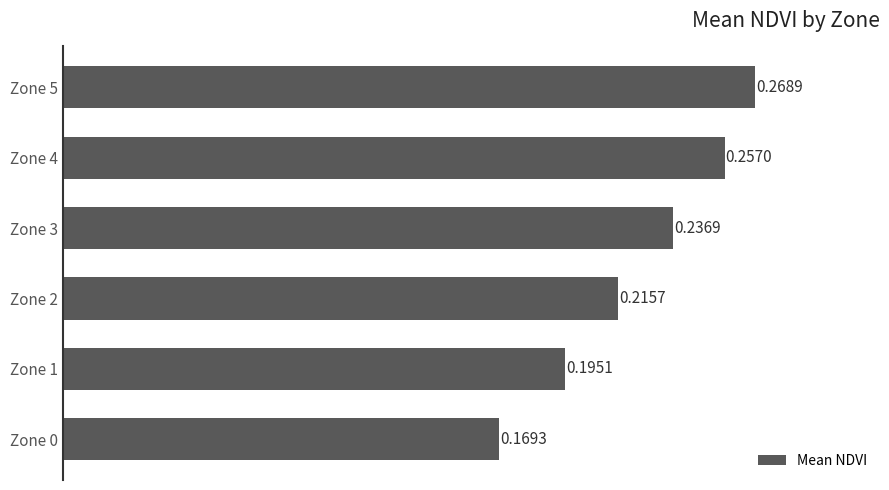

What is the difference between the maximum and second lowest values?

0.1